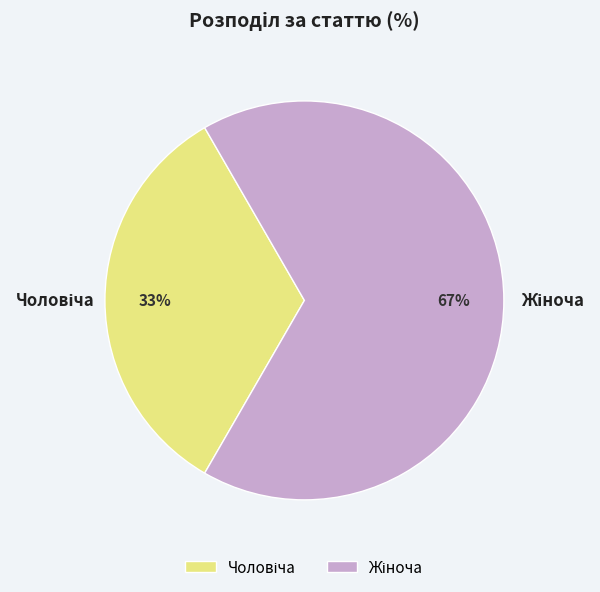

To the nearest percent, what is the average slice percentage?

50%